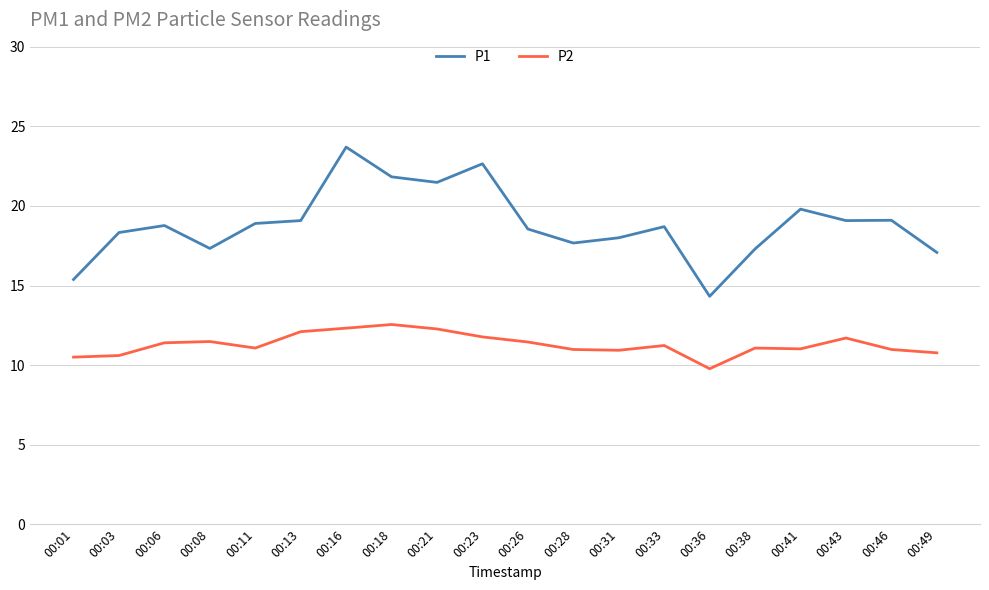

What is the total value across all series at 00:01?

25.9